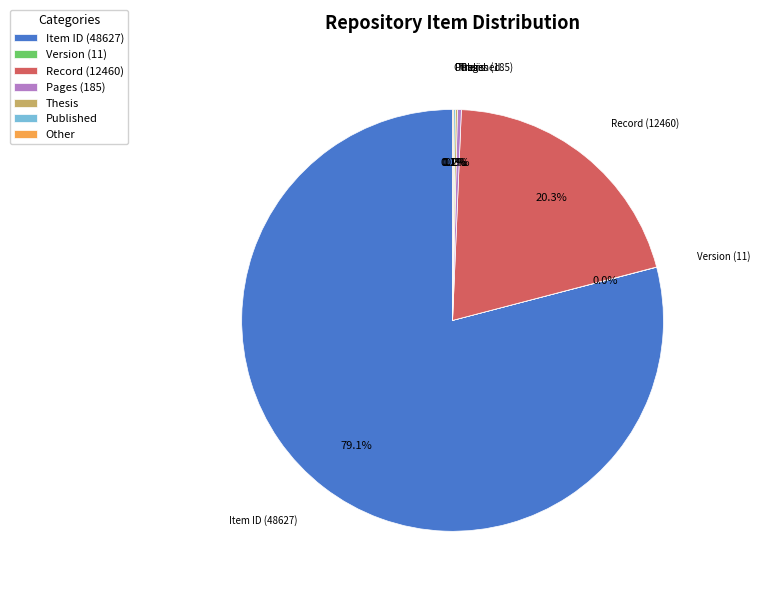

What is the majority slice?

Item ID (48627)